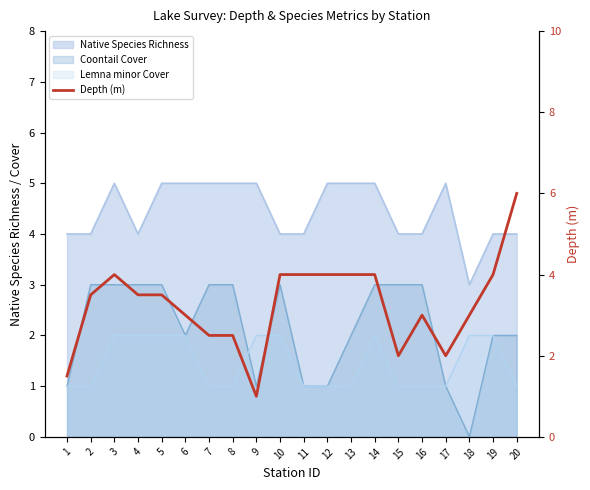

What is the average value?

3.2